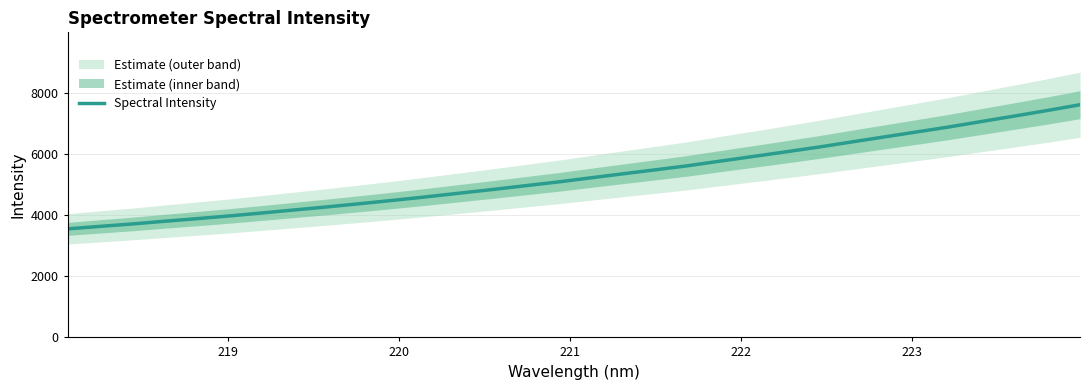

How many lines are shown in the chart?

1